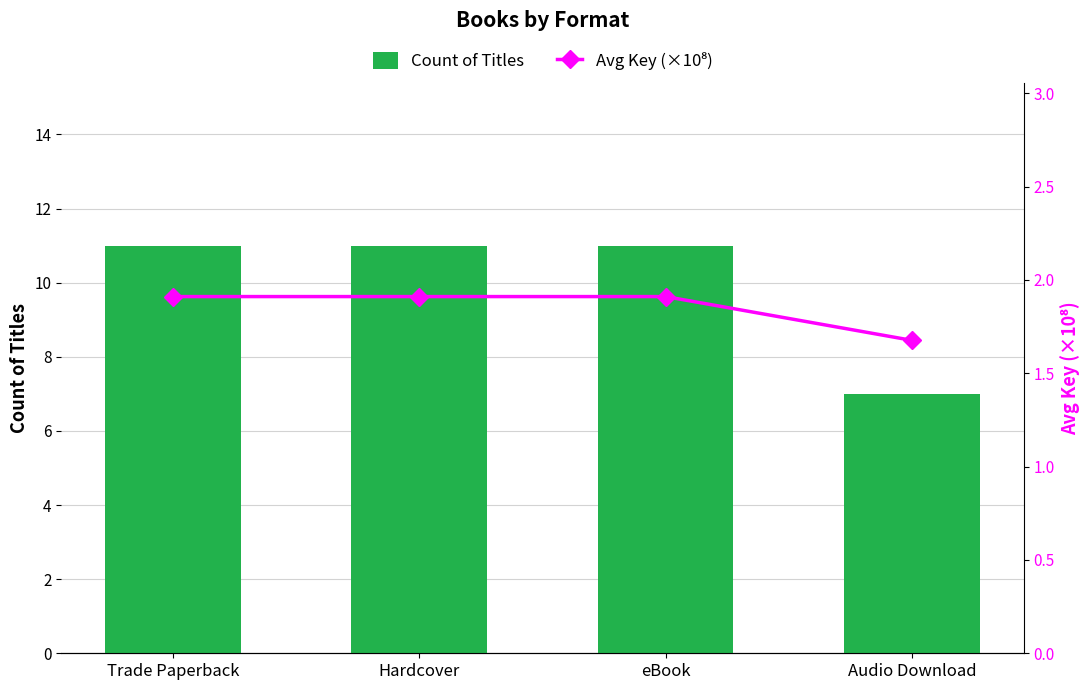

What is the sum of all Avg Key (×10⁸) values?

7.4